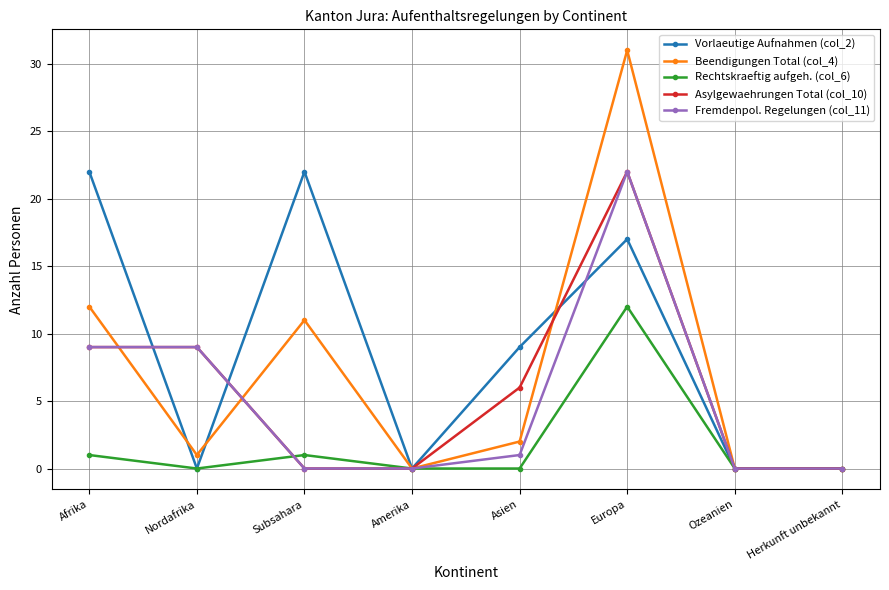

Where is Beendigungen Total (col_4) nearest to the value 15?

Afrika